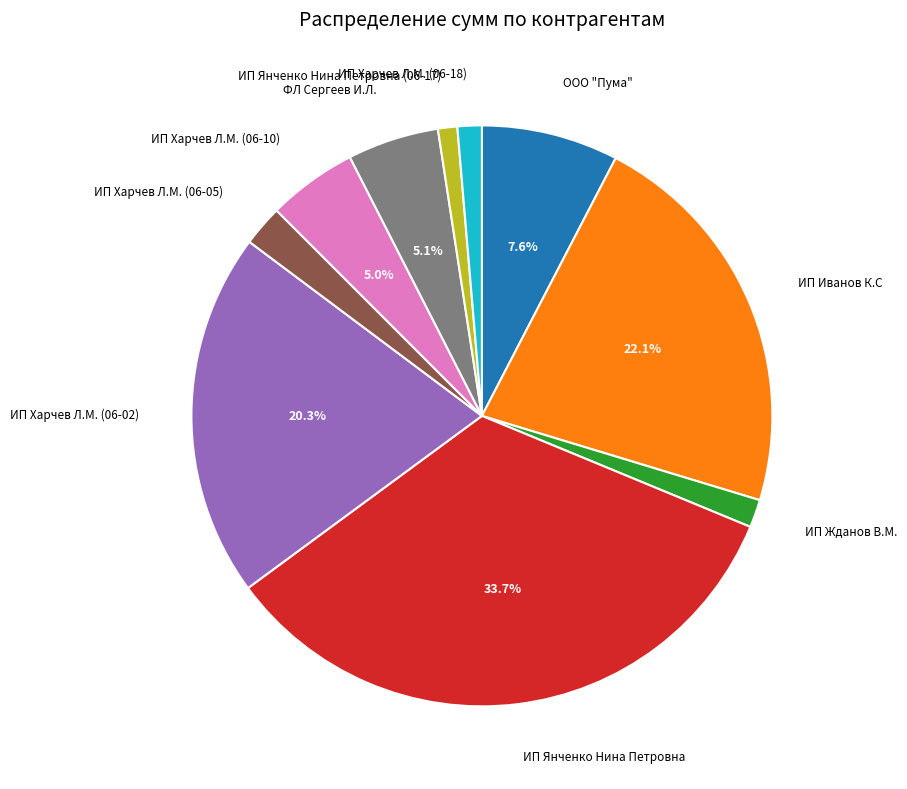

To the nearest percent, what percentage of the pie is ФЛ Сергеев И.Л.?

5%